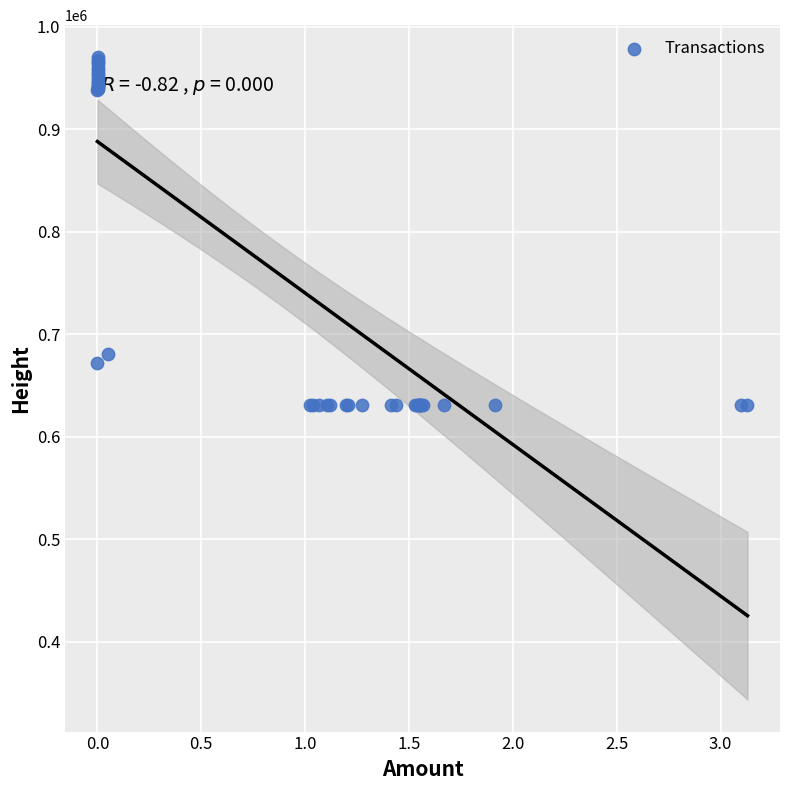

What Y value in the scatter plot is closest to 800481?

680583